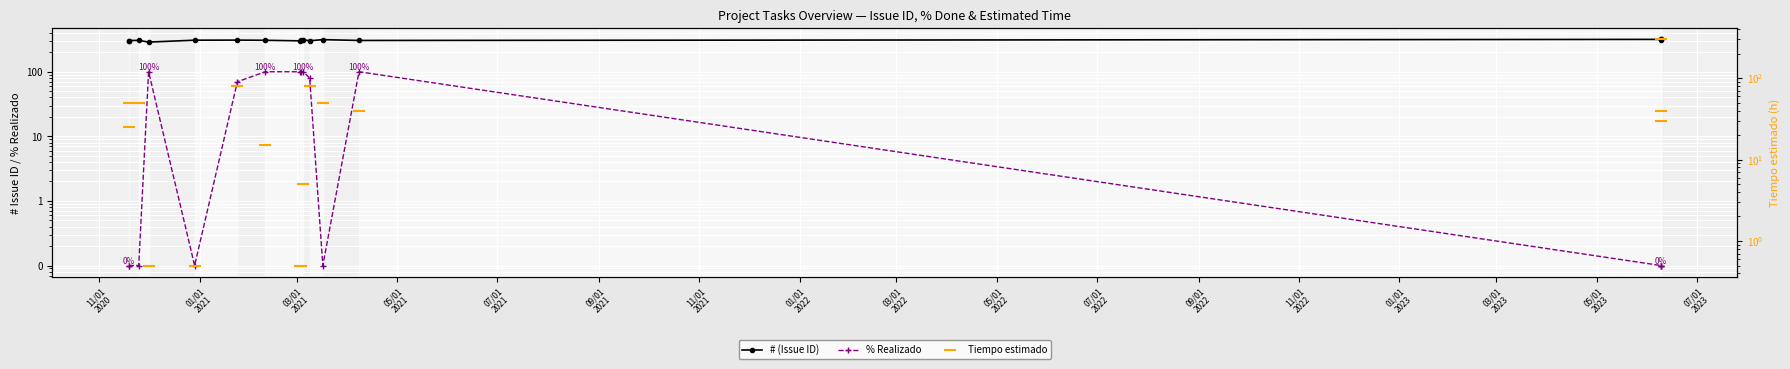

Rank the series by their maximum value, from lowest to highest.

% Realizado, Tiempo estimado, # (Issue ID)